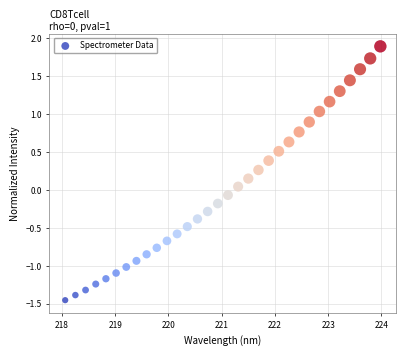

What is the range of X values (max minus min)?

5.9